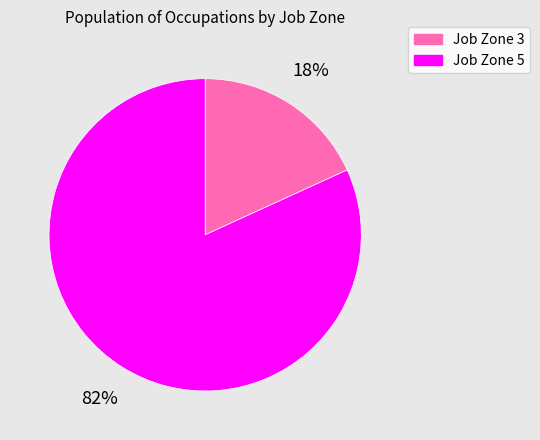

How many slices are in this pie chart?

2